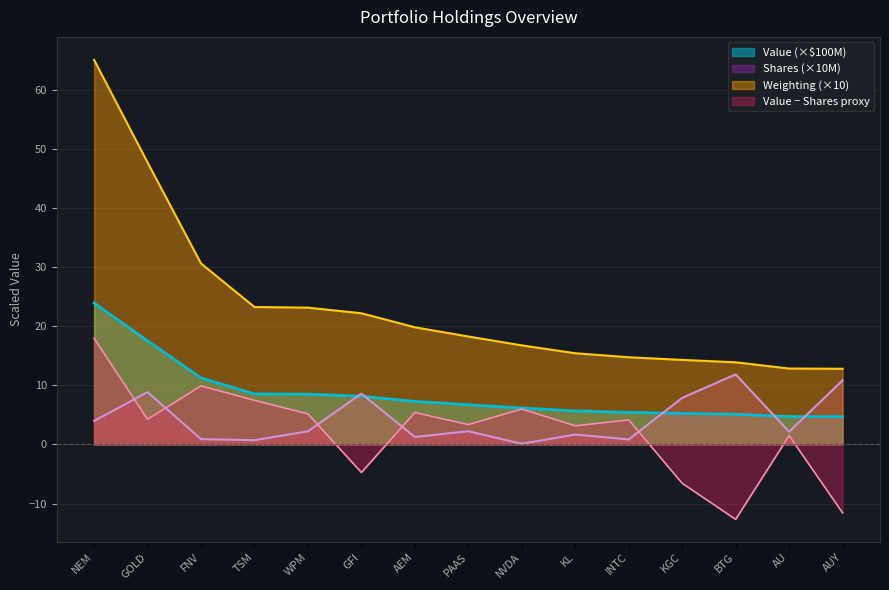

How many values in the Shares or principal amount series are below 2?

6